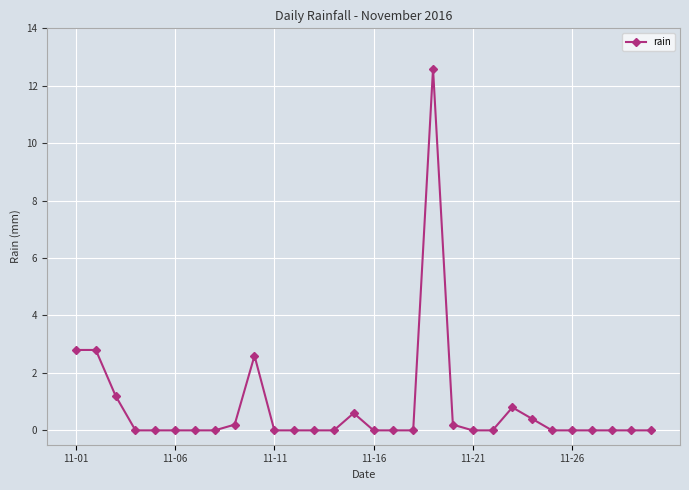

What is the maximum value shown in the chart?

12.6